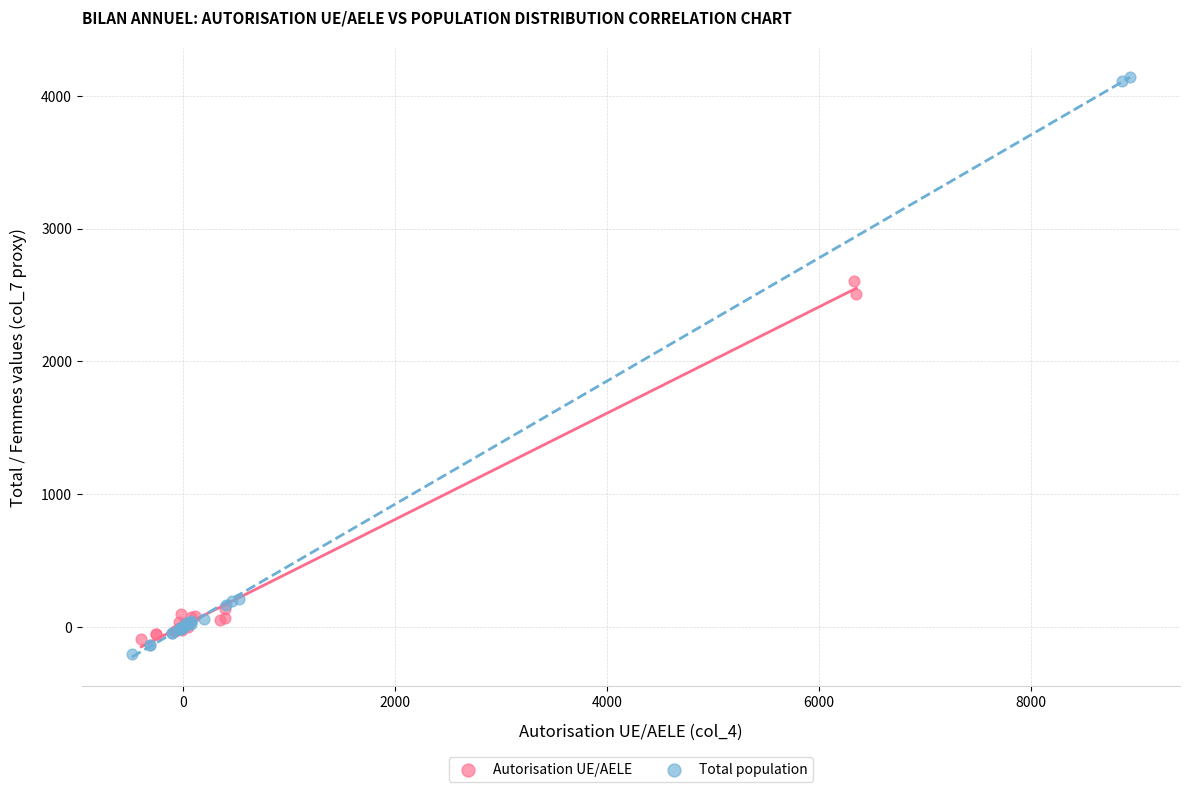

Which series contains the highest Y value?

Total population